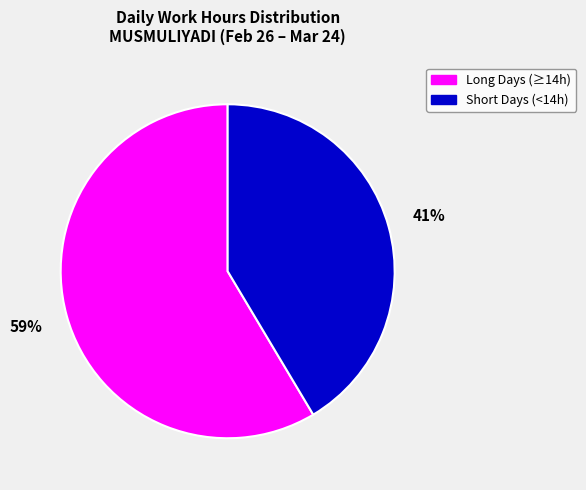

Is there a majority slice in this chart?

Yes